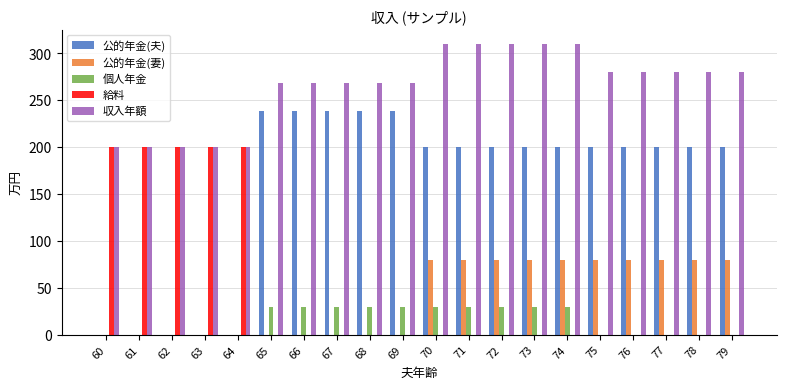

What is the sum of all 給料 values?

1000